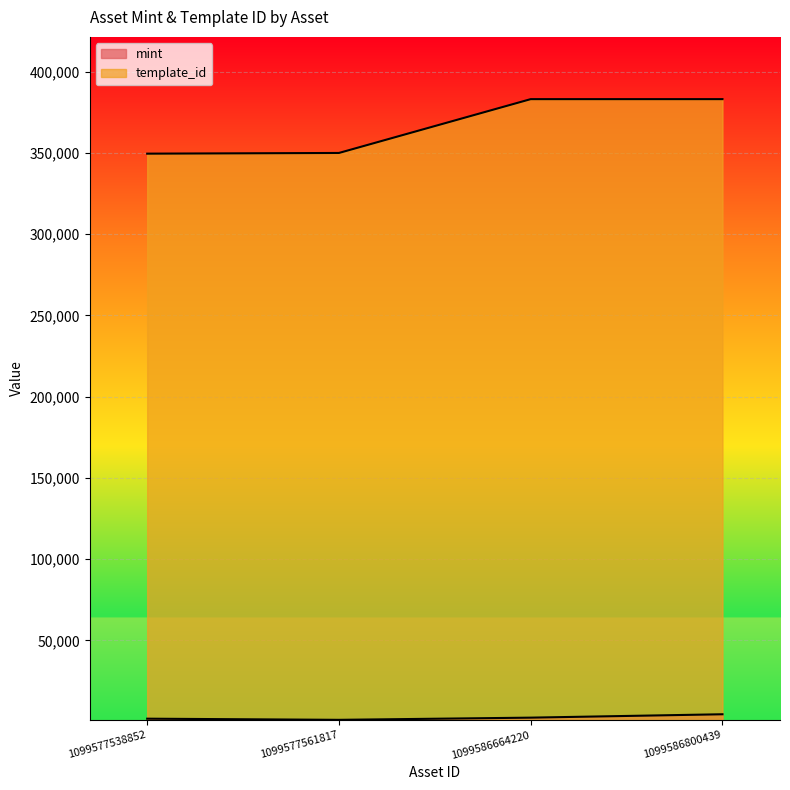

Which category has the highest value across all series?

1099586664220